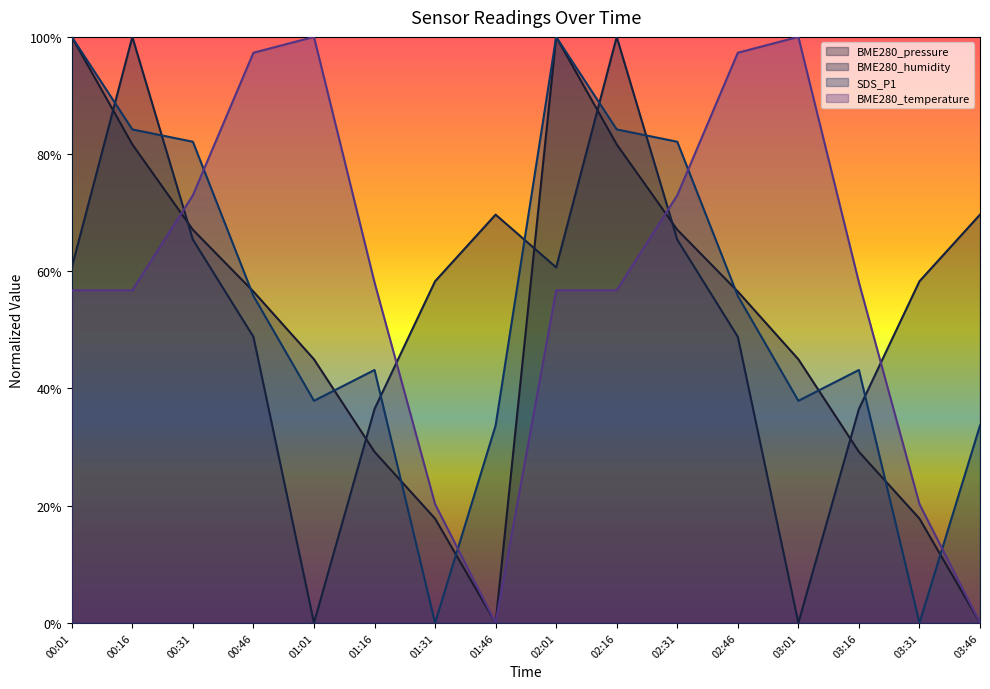

At which label does BME280_humidity first exceed 60?

00:01